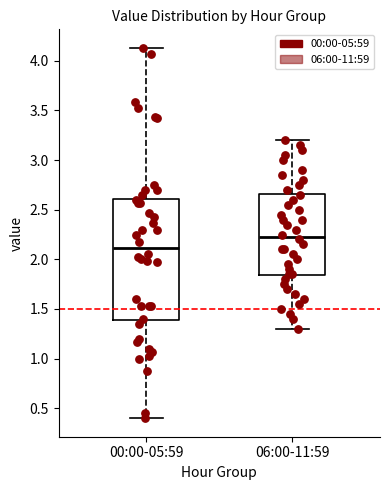

Comparing the boxes themselves (not the whiskers), which one is the tallest?

00:00-05:59